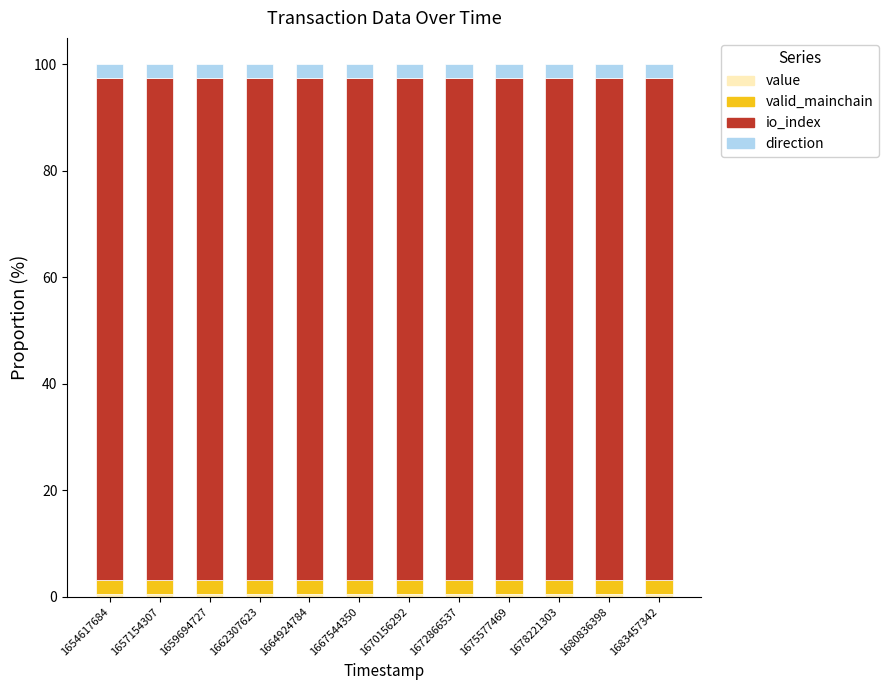

Are the bars grouped side by side (vs. stacked)?

No